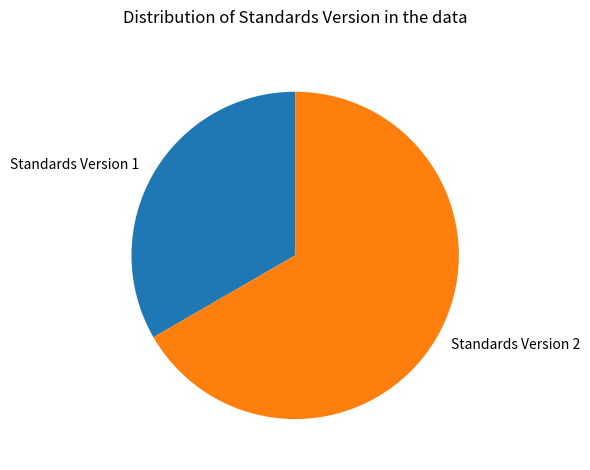

Which slice represents more than half of the pie?

Standards Version 2